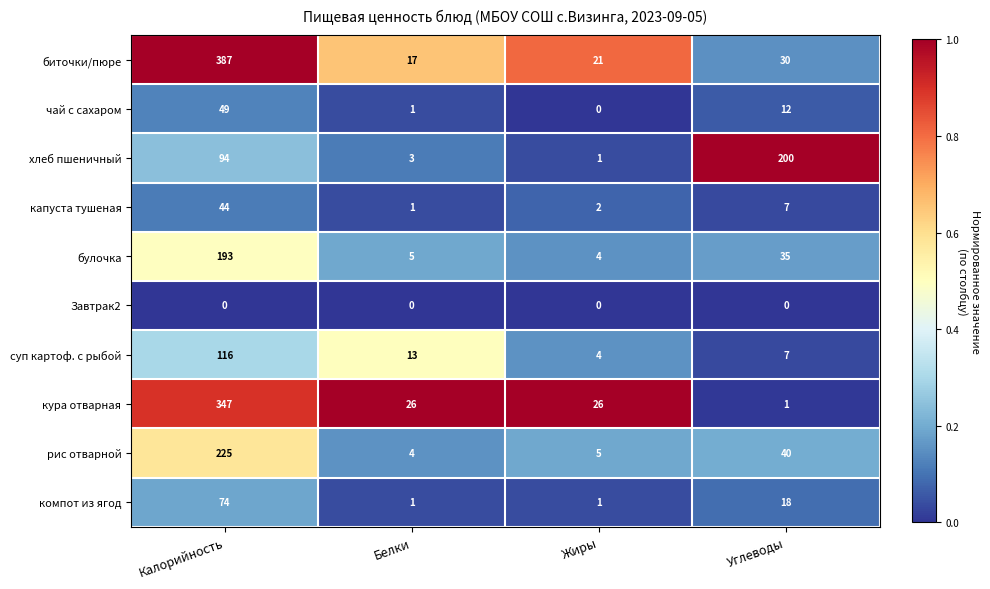

Where is хлеб пшеничный nearest to the value 100?

Калорийность